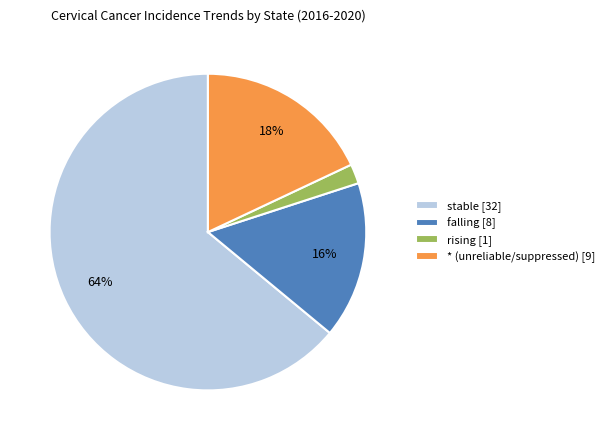

Rank the categories by value from lowest to highest.

rising, falling, *, stable